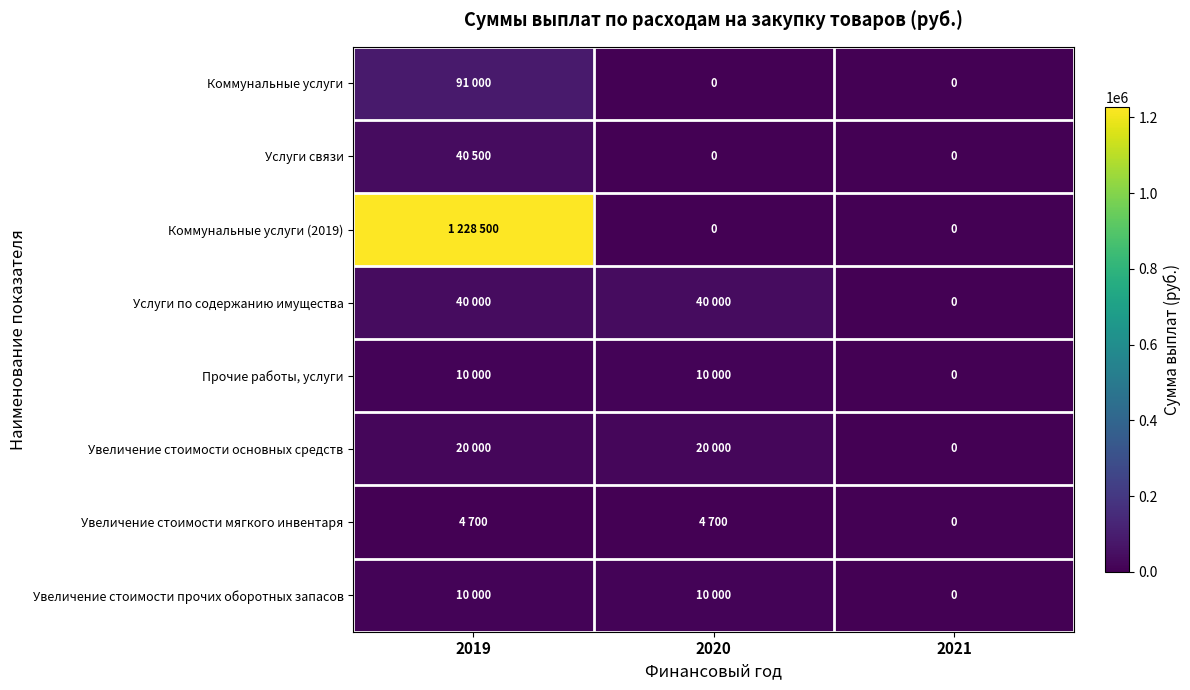

At which category is the sum across all series the highest?

2019